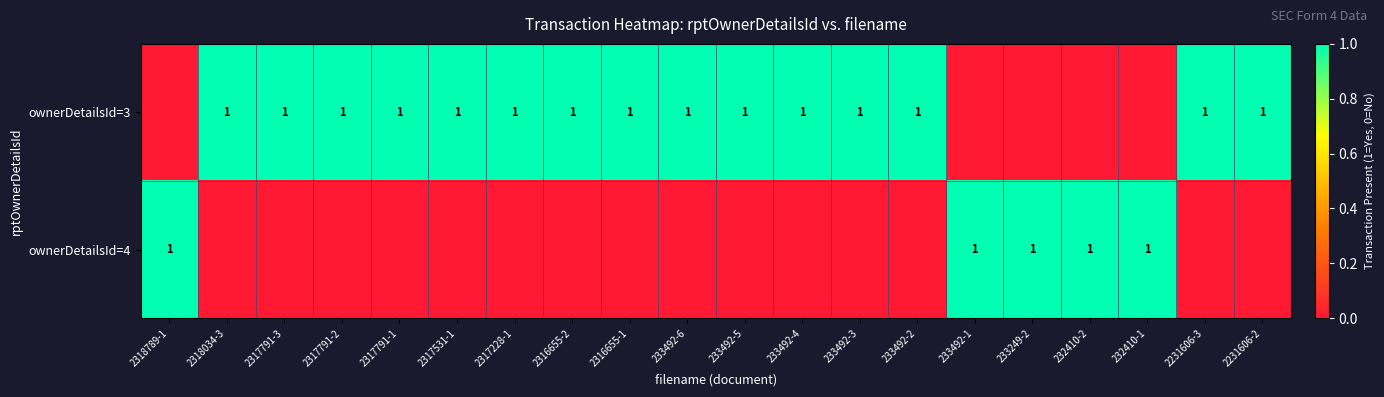

The ownerDetailsId=3 series shows 1 at 233492-6. True or false?

True